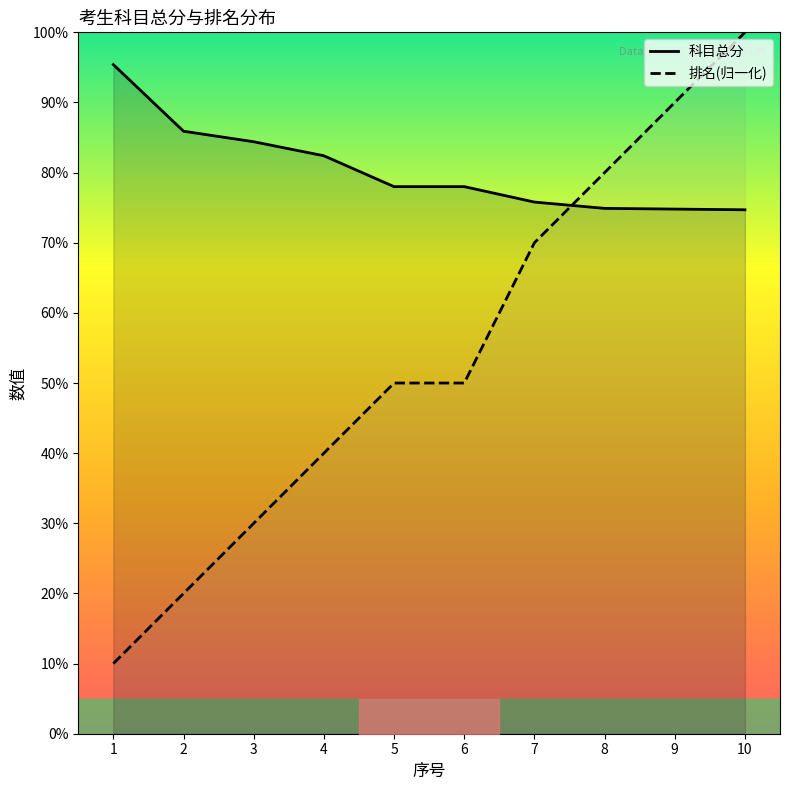

What is the greatest value displayed?

100.0